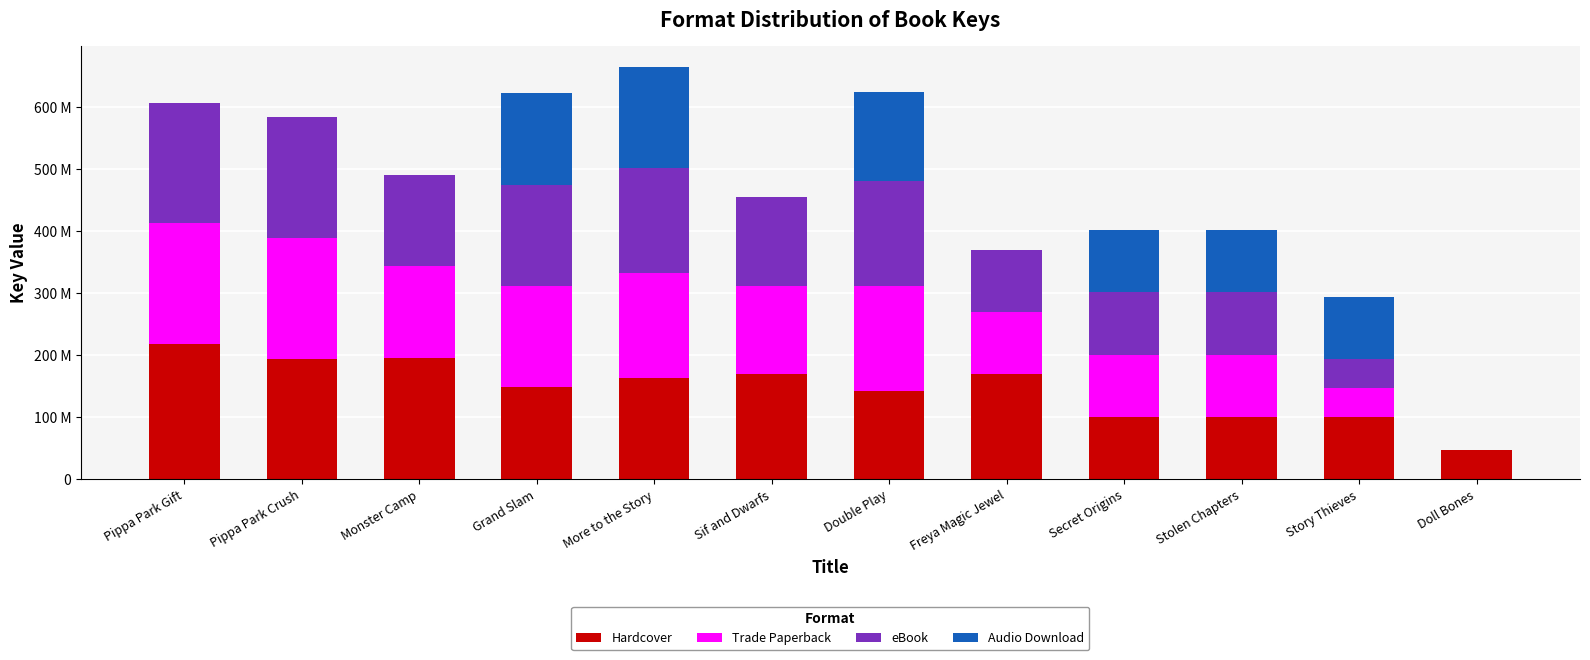

At Freya Magic Jewel, list the series in order from largest to smallest.

Hardcover, Trade Paperback, eBook, Audio Download